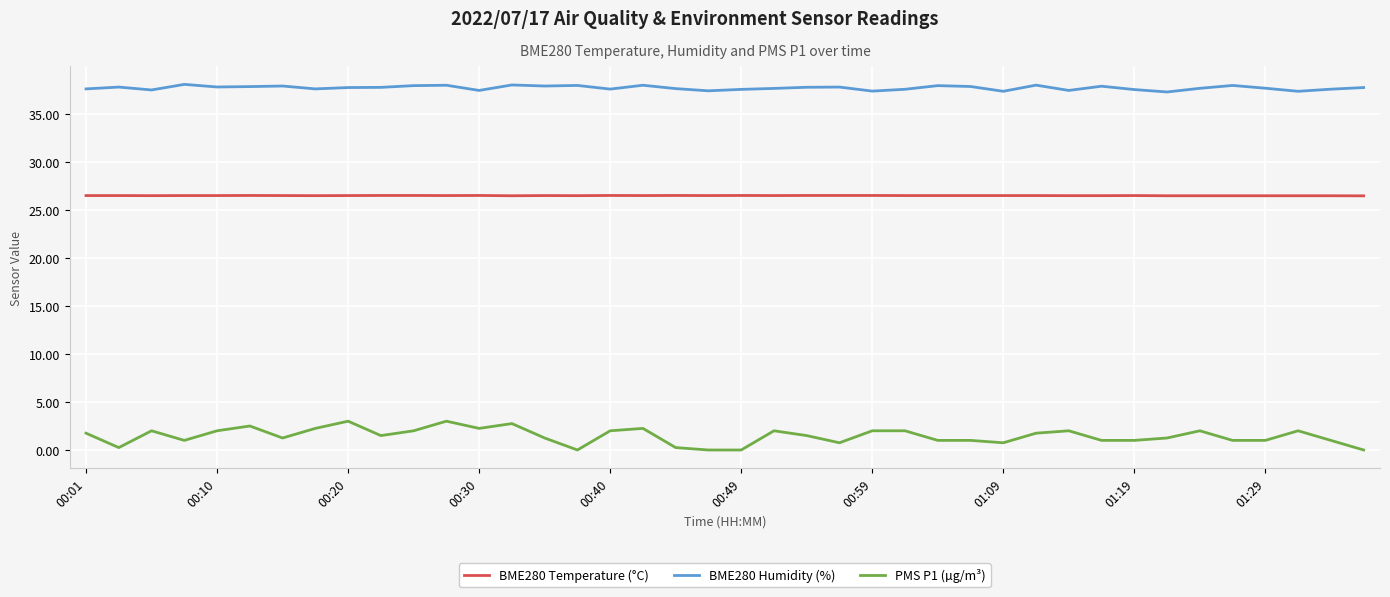

Which series has the largest total across all categories?

BME280 Humidity (%)